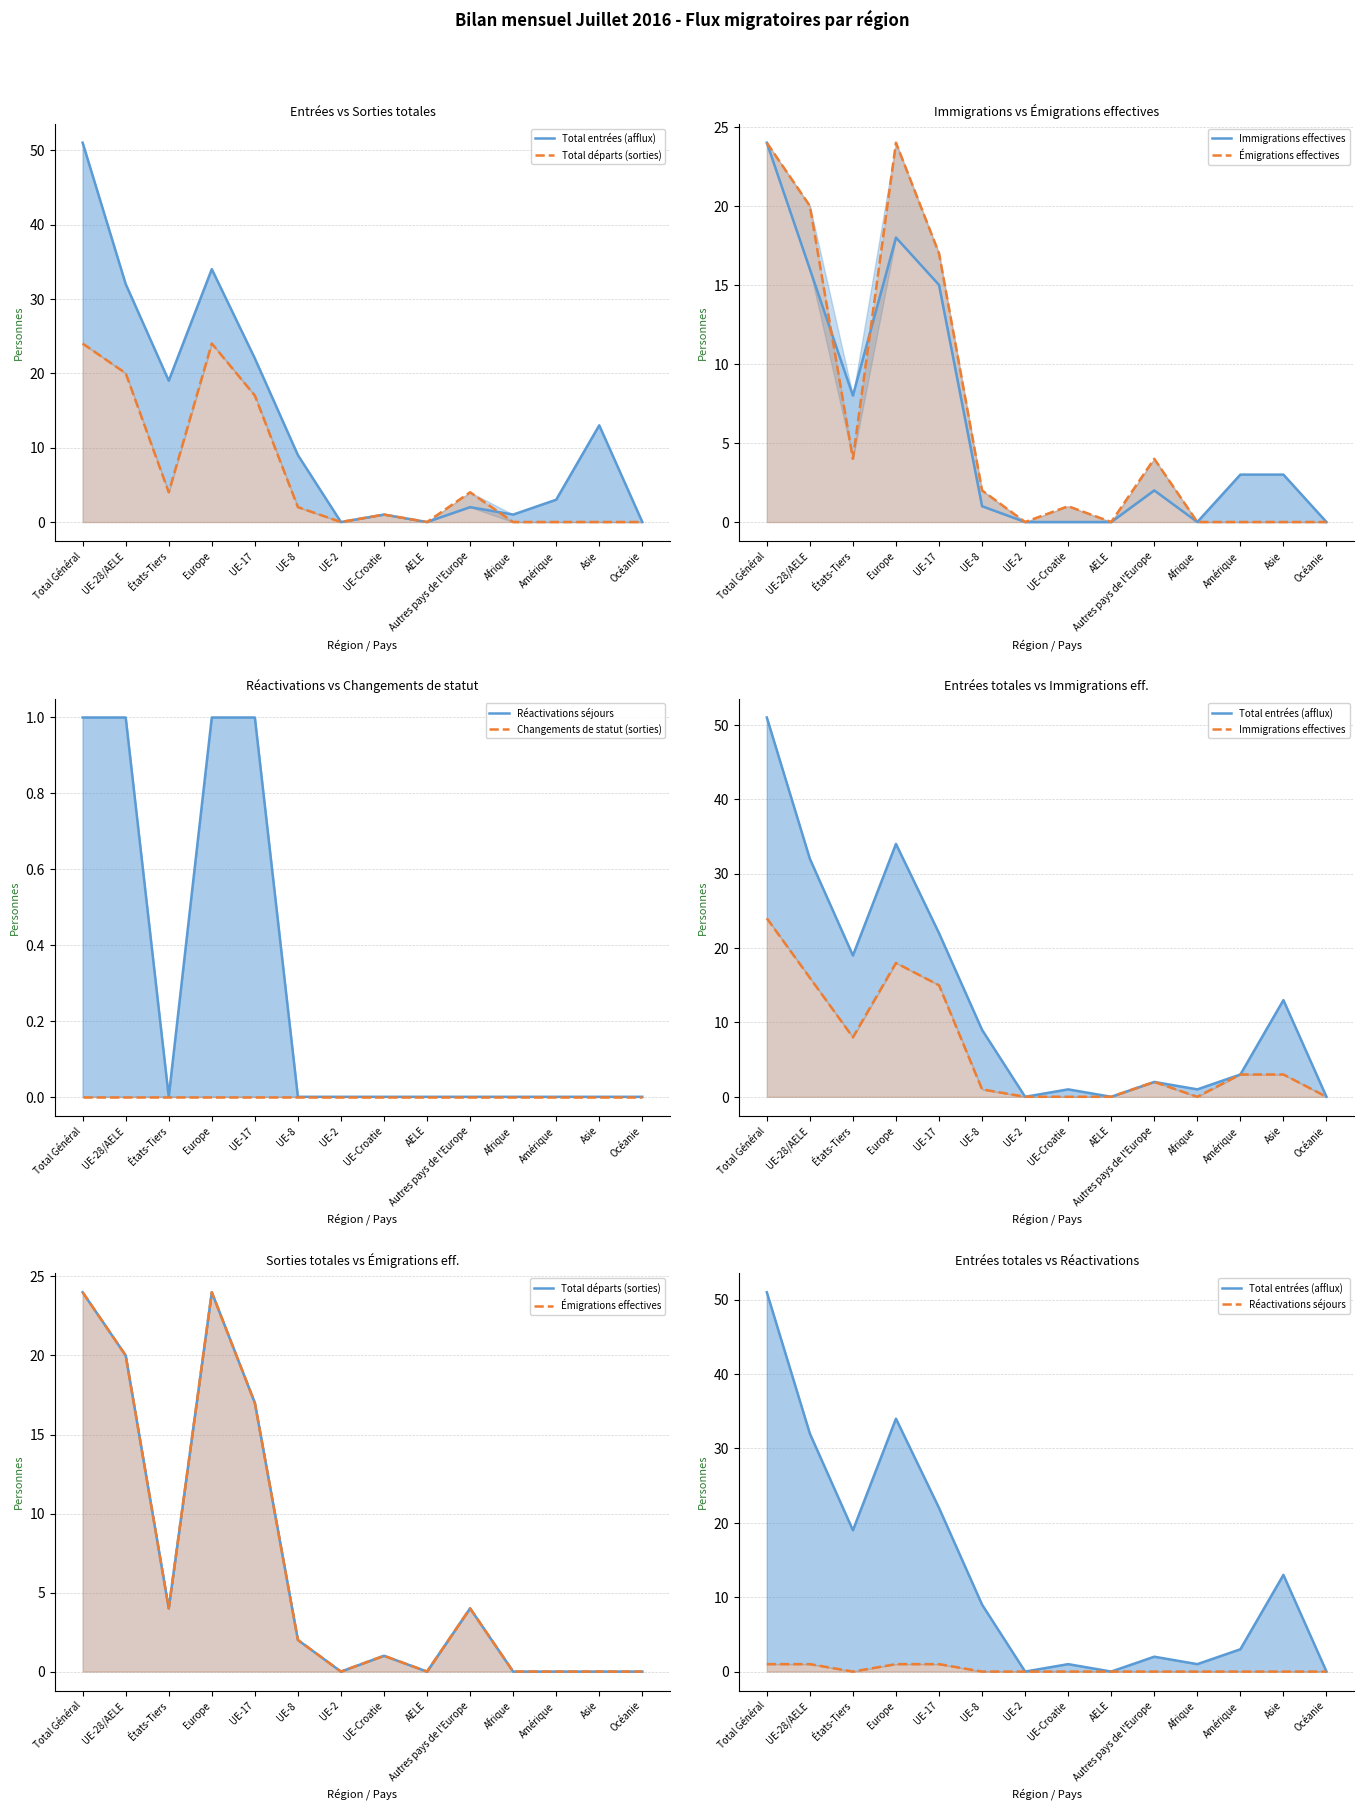

At which label is Immigrations effectives closest to 12?

UE-17